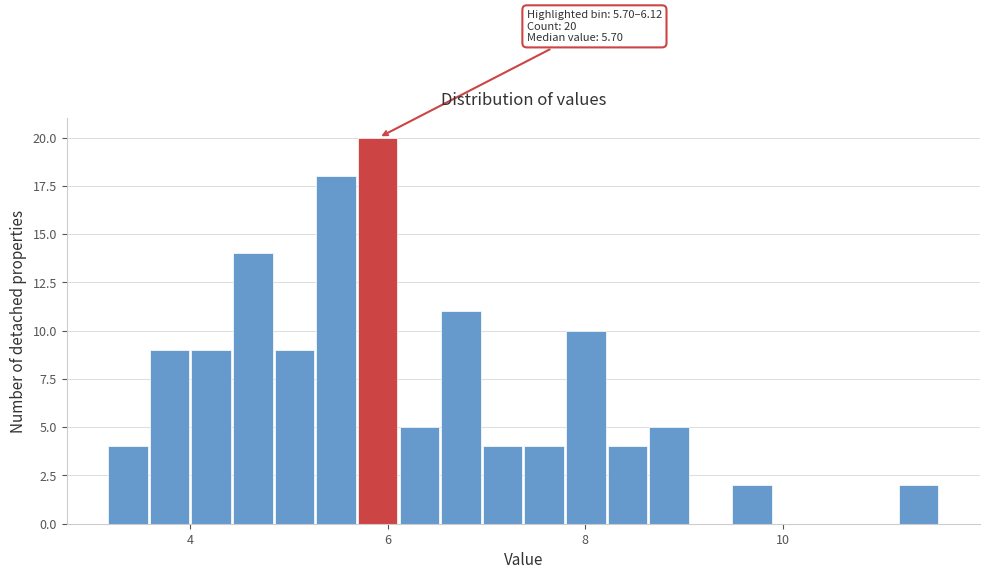

Around what value on the x-axis is the tallest bar? Give the approximate position of its centre, as read against the axis.

5.8